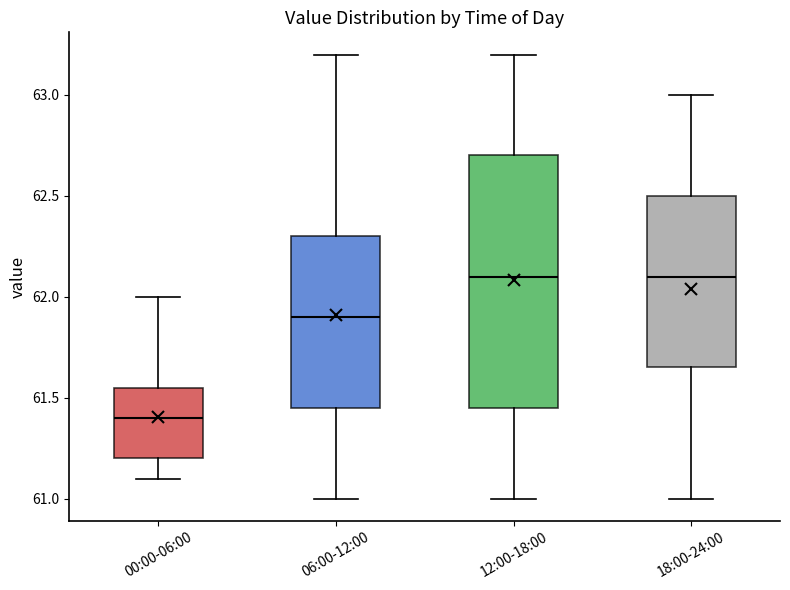

Reading left to right, transcribe this box plot: for each box, give where its median line is, the range the box spans, and where its two whiskers end, as read against the y-axis. The values are not printed on the chart, so give them approximately, as read against the axis.

00:00-06:00: median 61.40, box 61.20 to 61.55, whiskers 61.10 to 62.00
06:00-12:00: median 61.90, box 61.45 to 62.30, whiskers 61.00 to 63.20
12:00-18:00: median 62.10, box 61.45 to 62.70, whiskers 61.00 to 63.20
18:00-24:00: median 62.10, box 61.65 to 62.50, whiskers 61.00 to 63.00